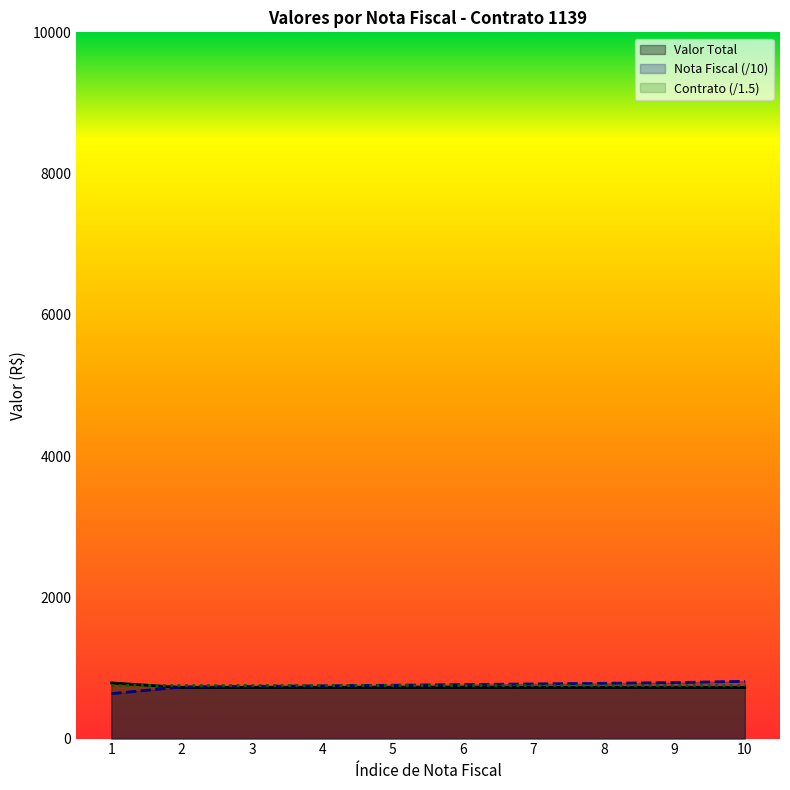

True or false: Contrato (/1.5) has more than 0 points higher than both neighbors.

False